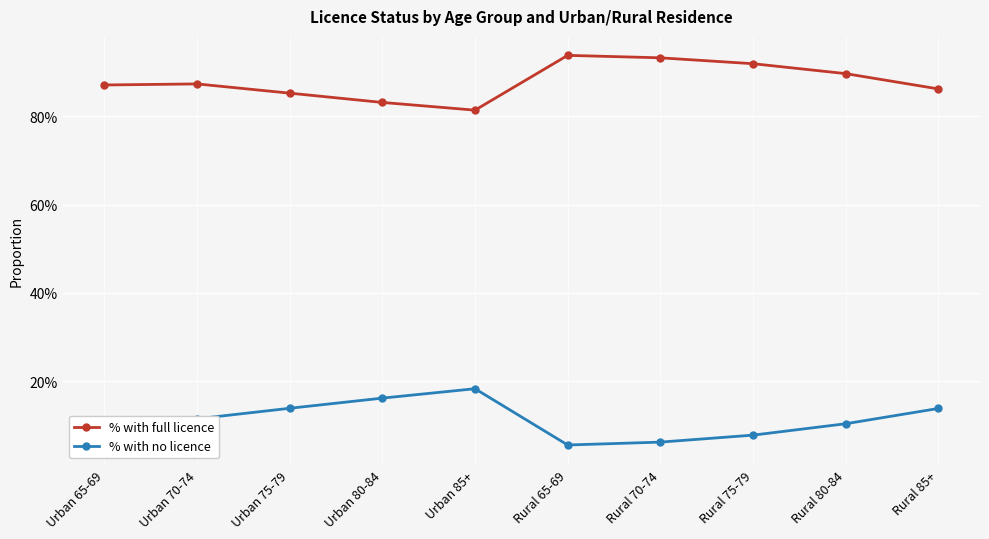

What position from the left is Urban 70-74?

2